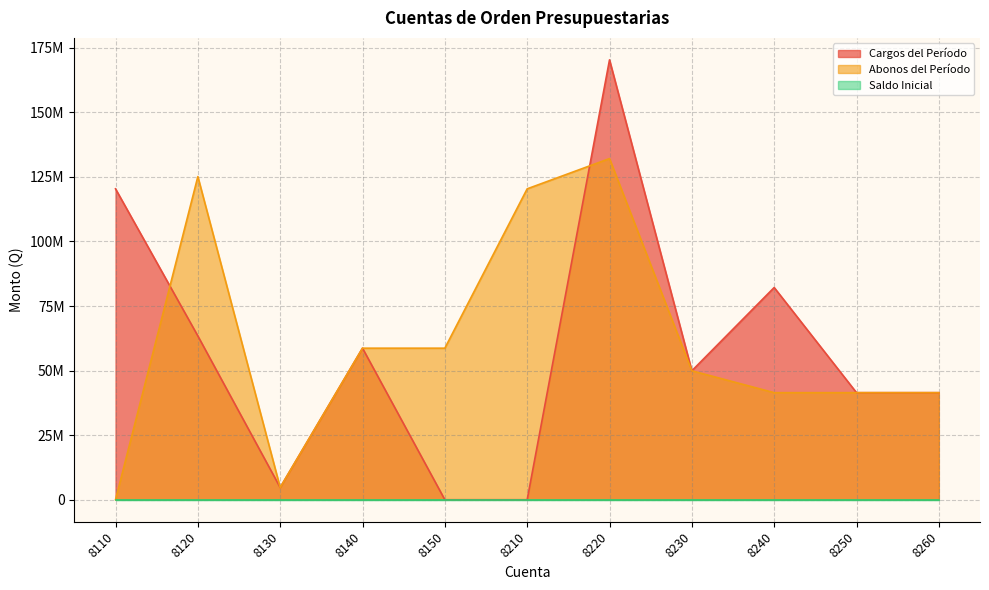

What value does the Cargos del Período series have at 8240?

82169215.6